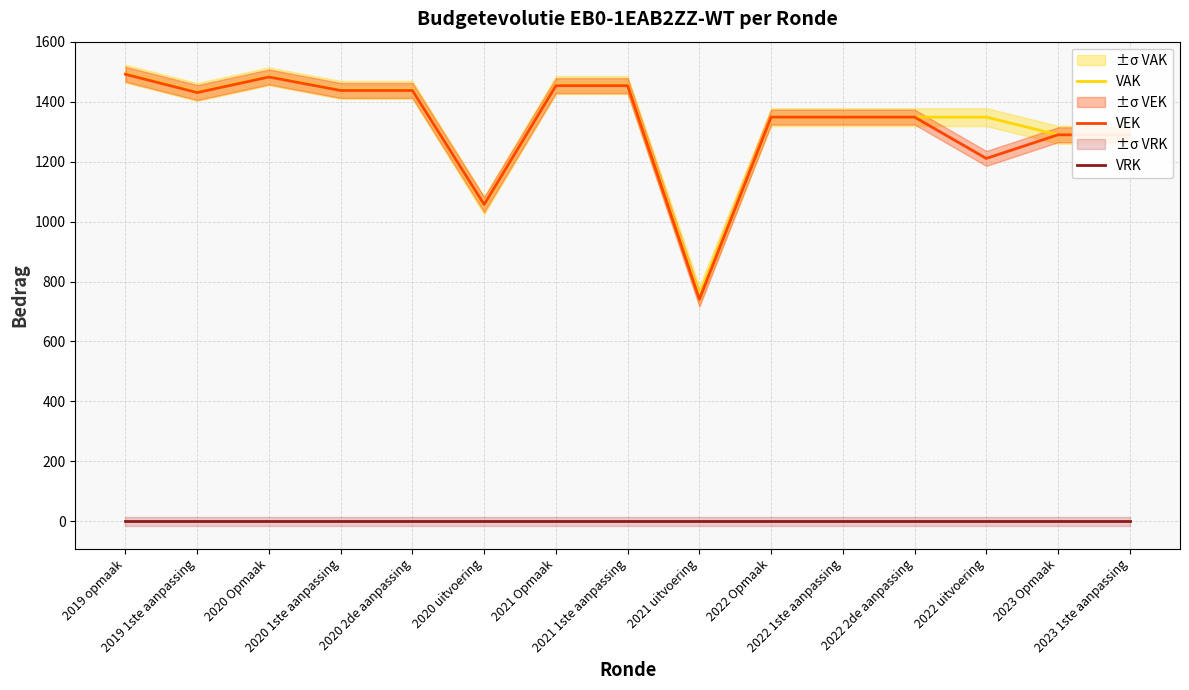

What is the label of the 13th point from the right?

2020 Opmaak